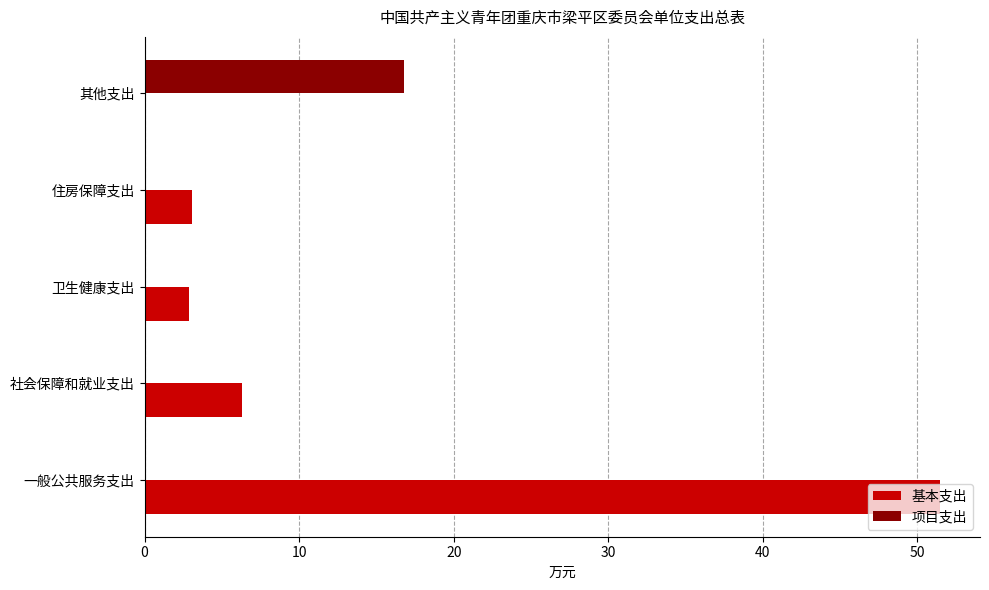

At which label is 基本支出 closest to 25?

社会保障和就业支出